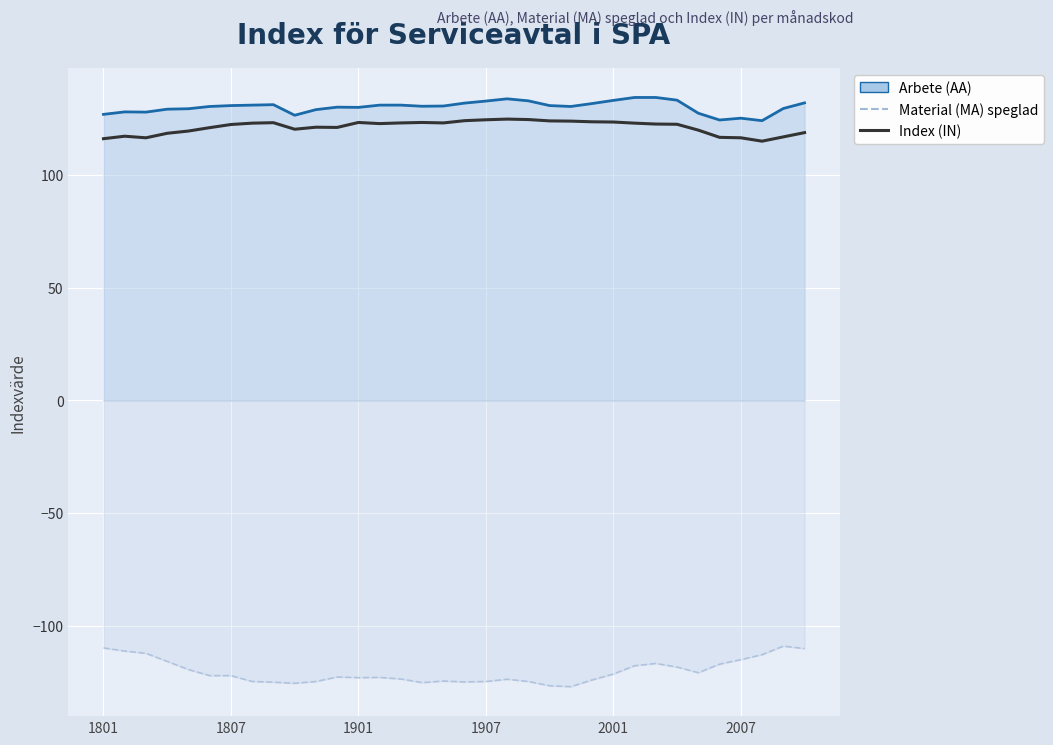

What are all the series names shown in the legend?

Material (MA) speglad, Index (IN)